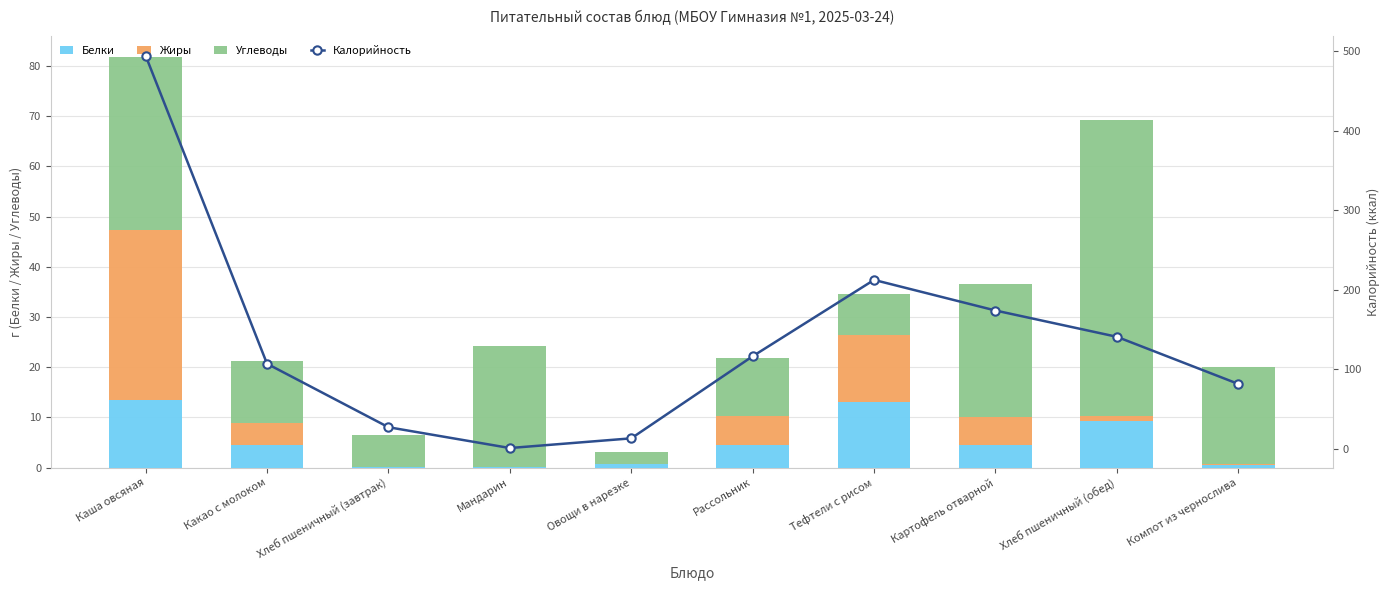

What is the difference between the Углеводы values at Какао с молоком and Хлеб пшеничный (обед)?

46.6